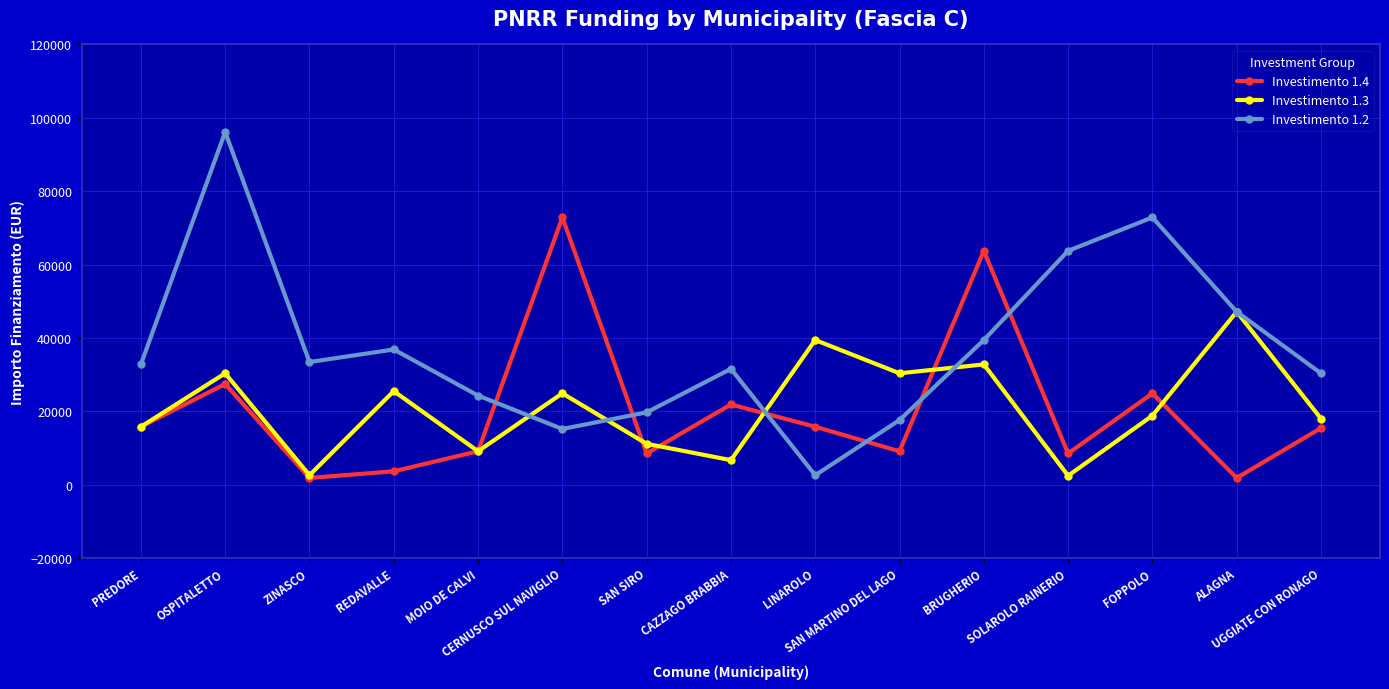

How many times do Investimento 1.2 and Investimento 1.4 cross each other?

6